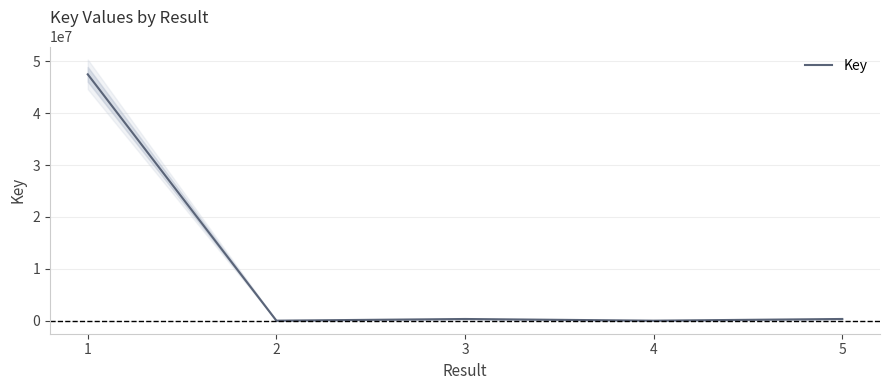

Which category has the lowest value across all series?

4